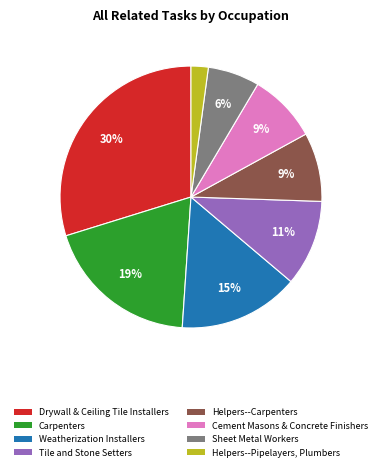

To the nearest percent, what is the difference between the largest and smallest slice percentages?

28%